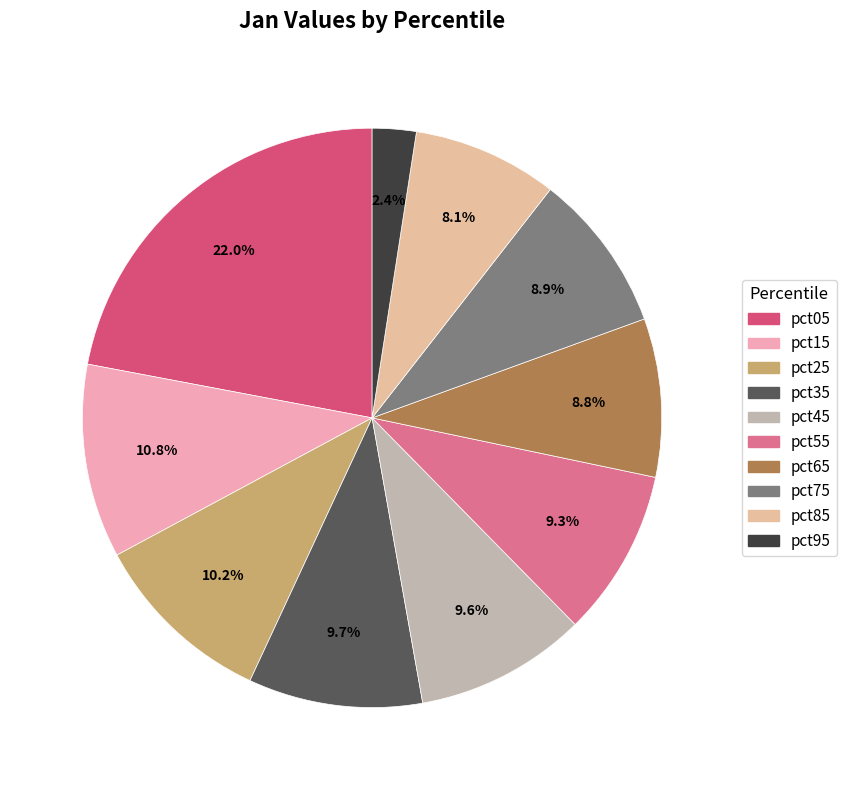

Is there any slice that represents more than half of the pie?

No